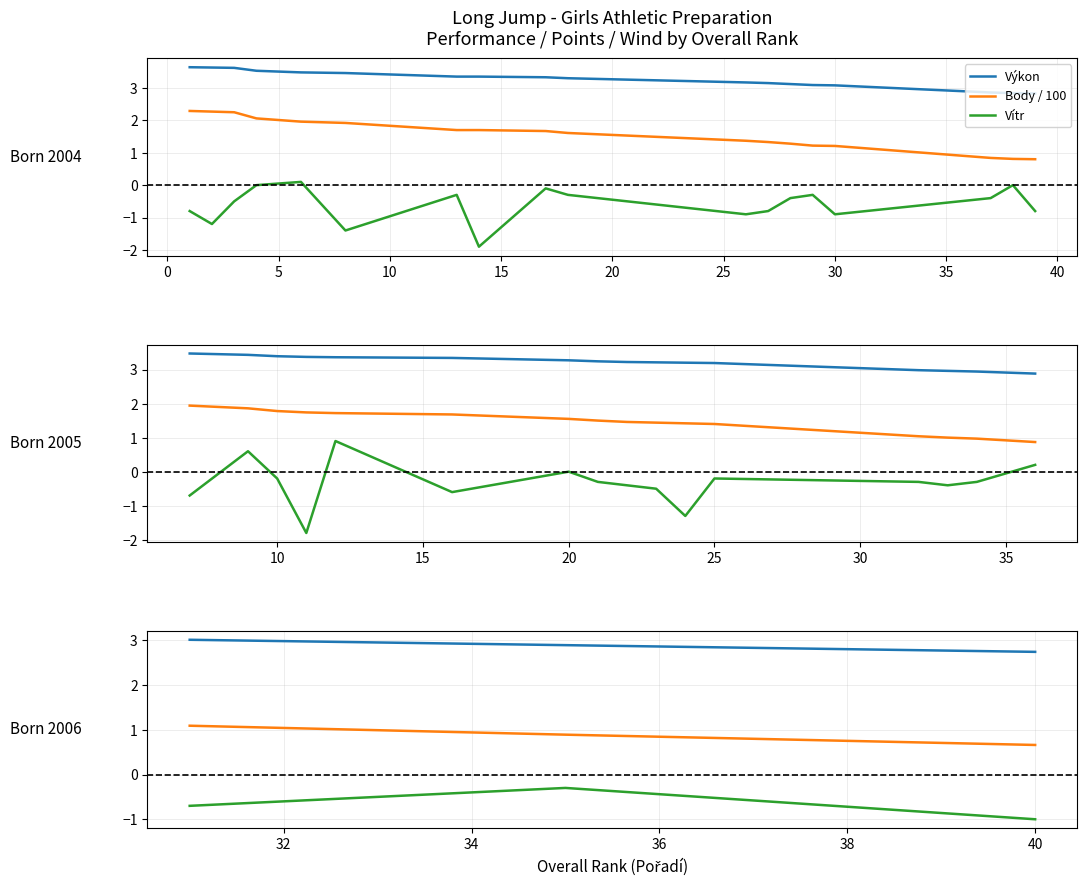

Is this an area chart (filled region under the line)?

No